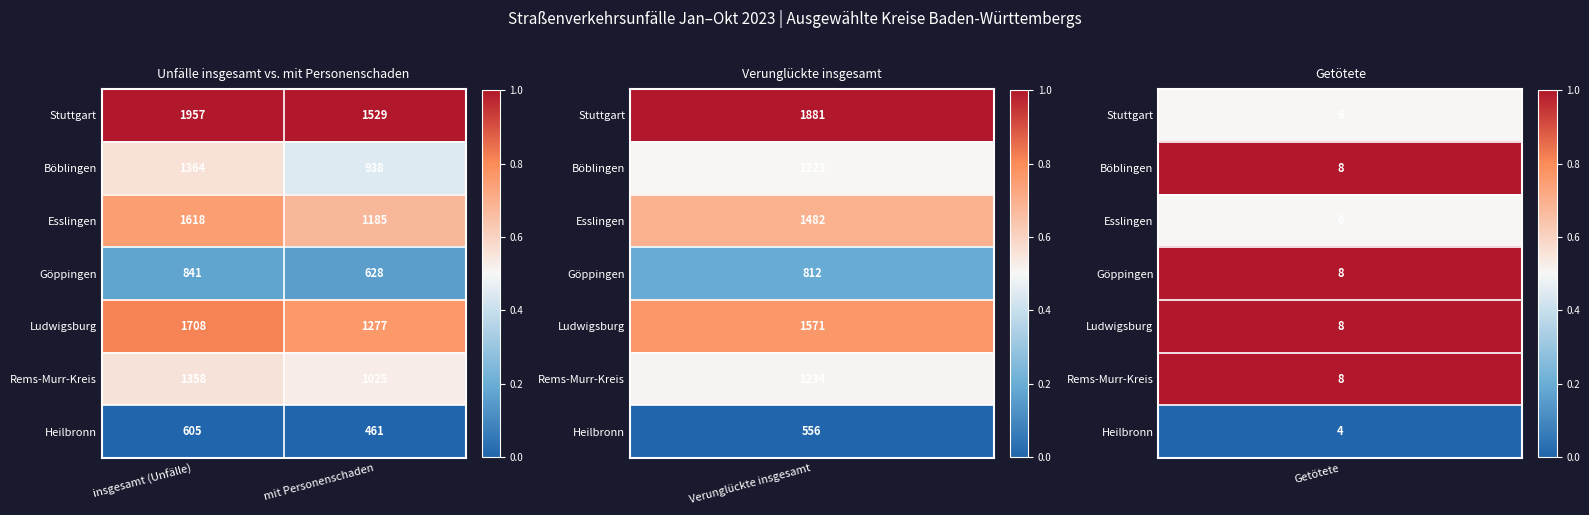

Reading left to right, list all the values displayed in this chart.

Stuttgart: 1957	1529
Böblingen: 1364	938
Esslingen: 1618	1185
Göppingen: 841	628
Ludwigsburg: 1708	1277
Rems-Murr-Kreis: 1358	1025
Heilbronn: 605	461